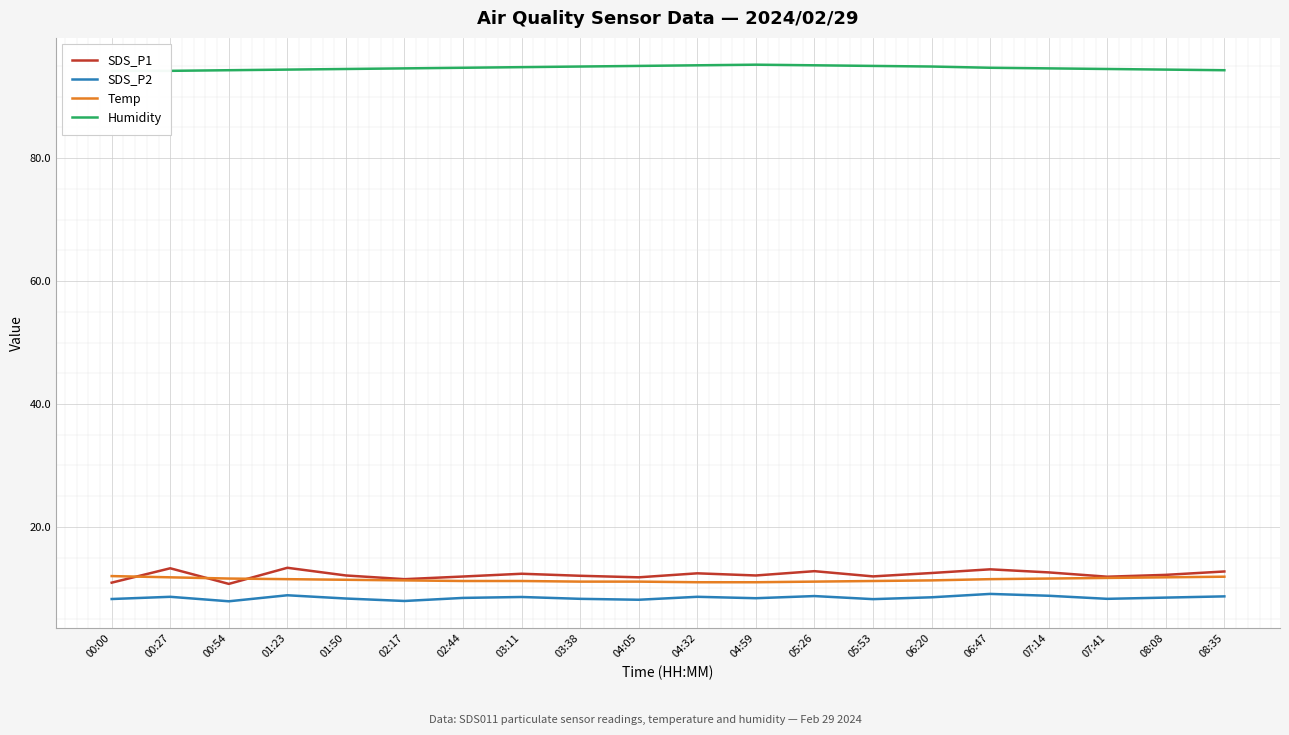

What position from the left is 02:17?

6